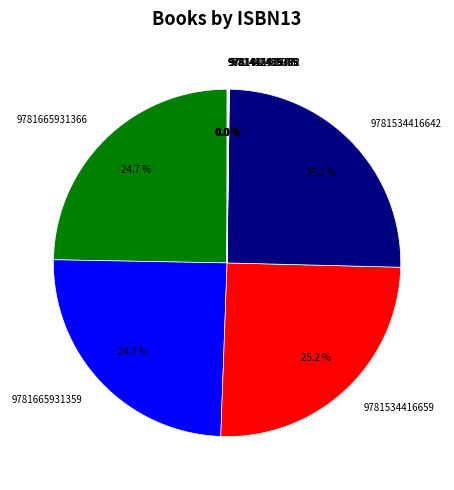

What is the ratio of the value at 9781665931359 to the value at 9781534416642?

1.0